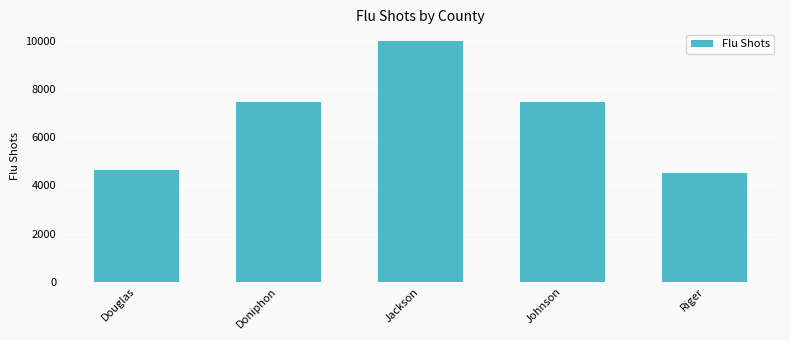

Read the value at Johnson, to the nearest 100.

7500